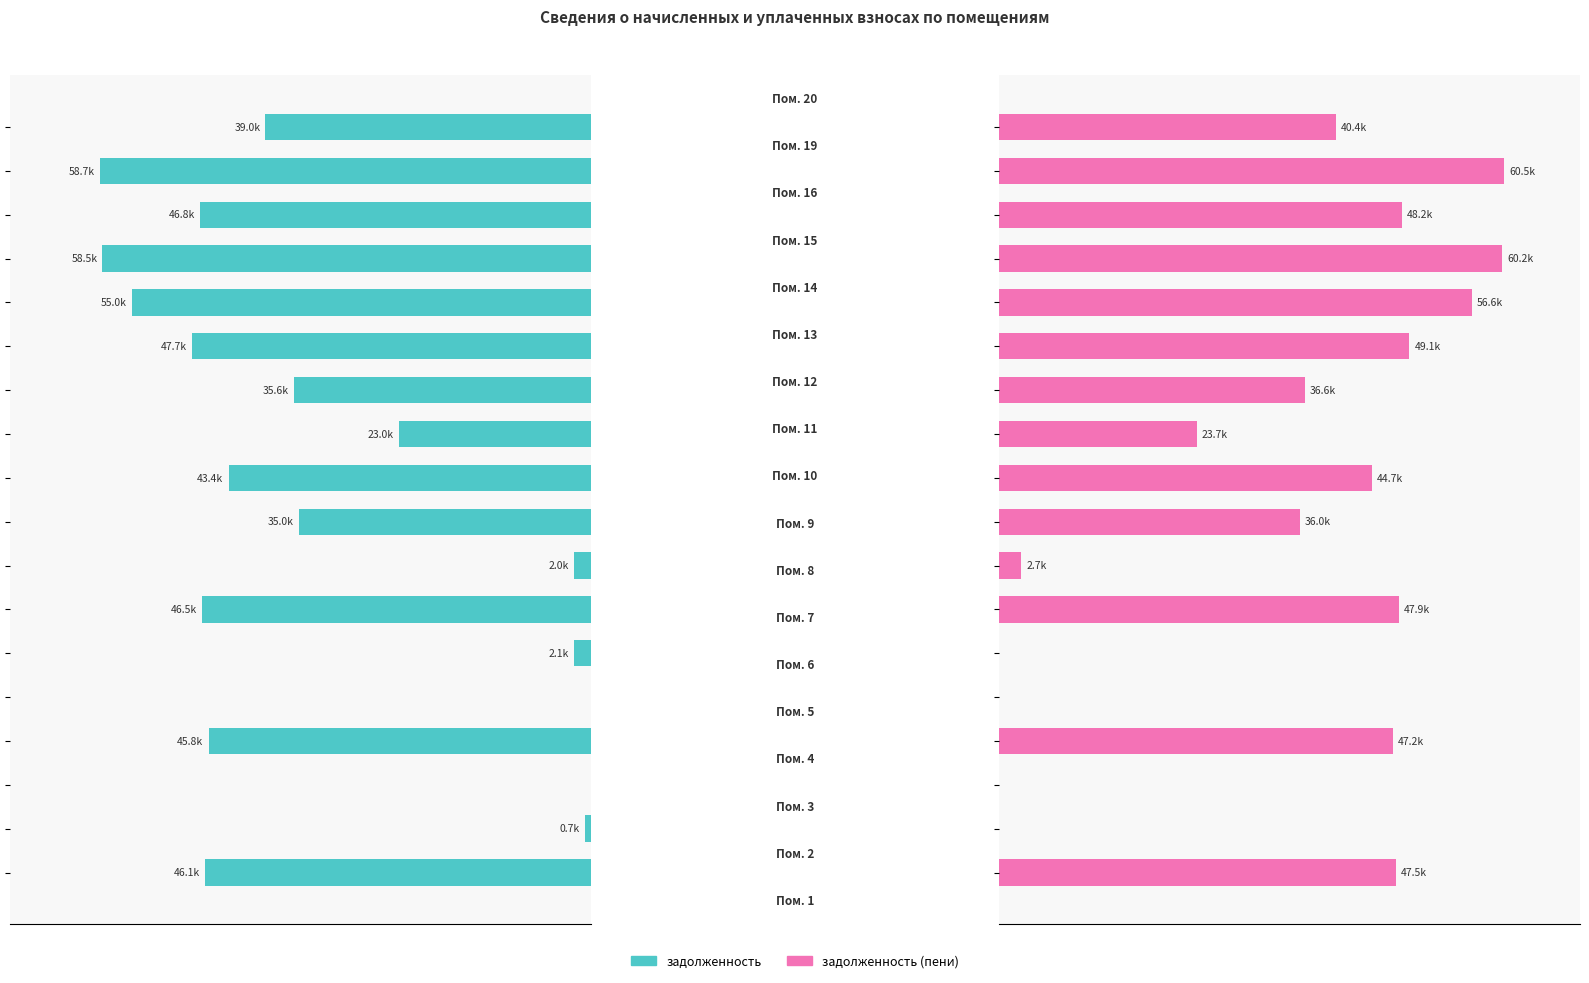

What position from the left is 12?

13